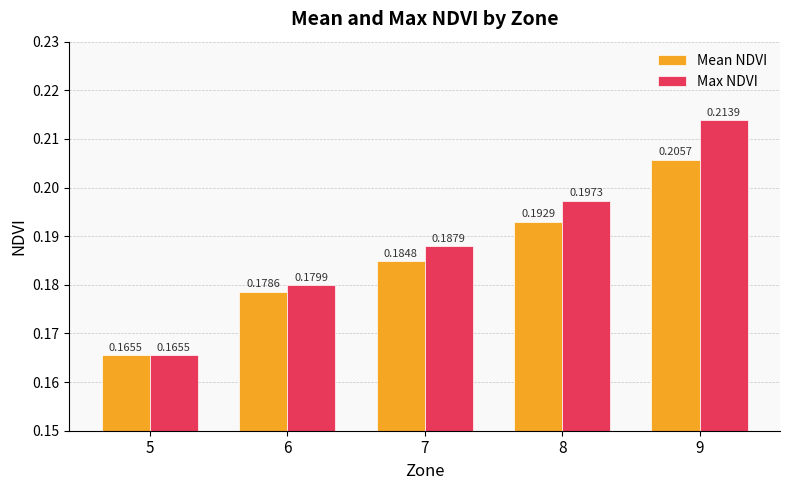

Which series changed the most between 6 and 9?

Max NDVI